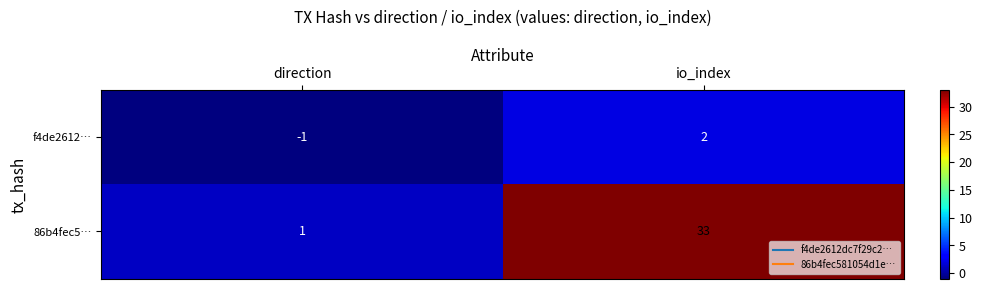

What is the spread (max minus min) of values at io_index?

31